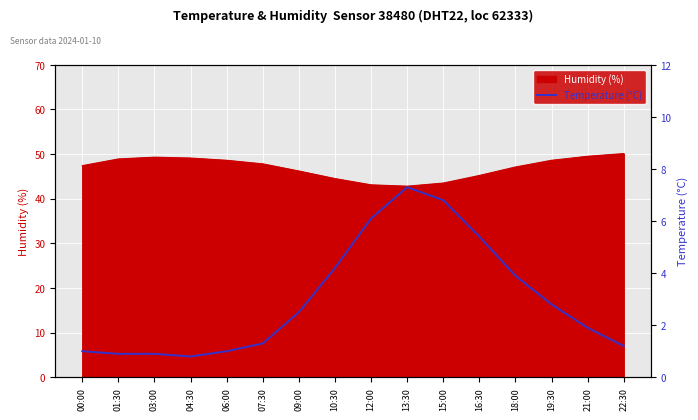

List the labels in order of value, largest first.

13:30, 15:00, 12:00, 16:30, 10:30, 18:00, 19:30, 09:00, 21:00, 07:30, 22:30, 00:00, 06:00, 01:30, 03:00, 04:30